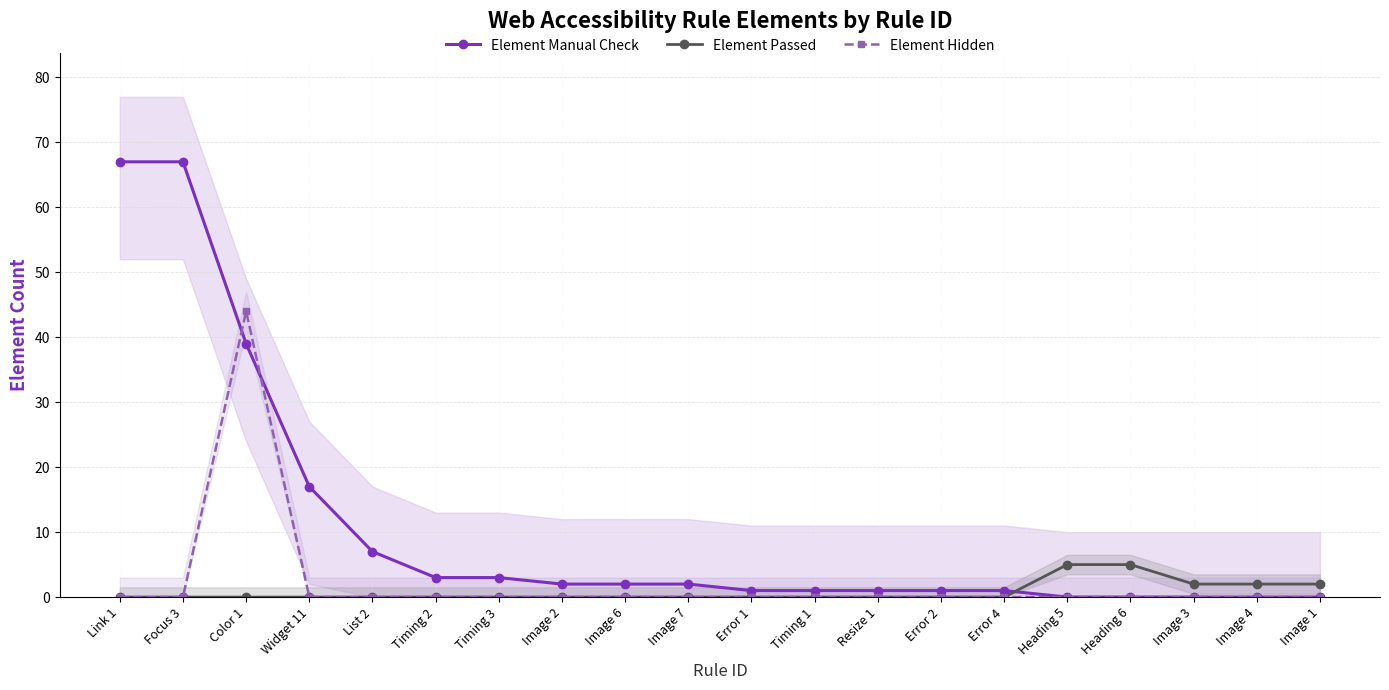

Reading right to left, transcribe all the data shown in this chart.

Element Manual Check: 0	0	0	0	0	1	1	1	1	1	2	2	2	3	3	7	17	39	67	67
Element Passed: 2	2	2	5	5	0	0	0	0	0	0	0	0	0	0	0	0	0	0	0
Element Hidden: 0	0	0	0	0	0	0	0	0	0	0	0	0	0	0	0	0	44	0	0